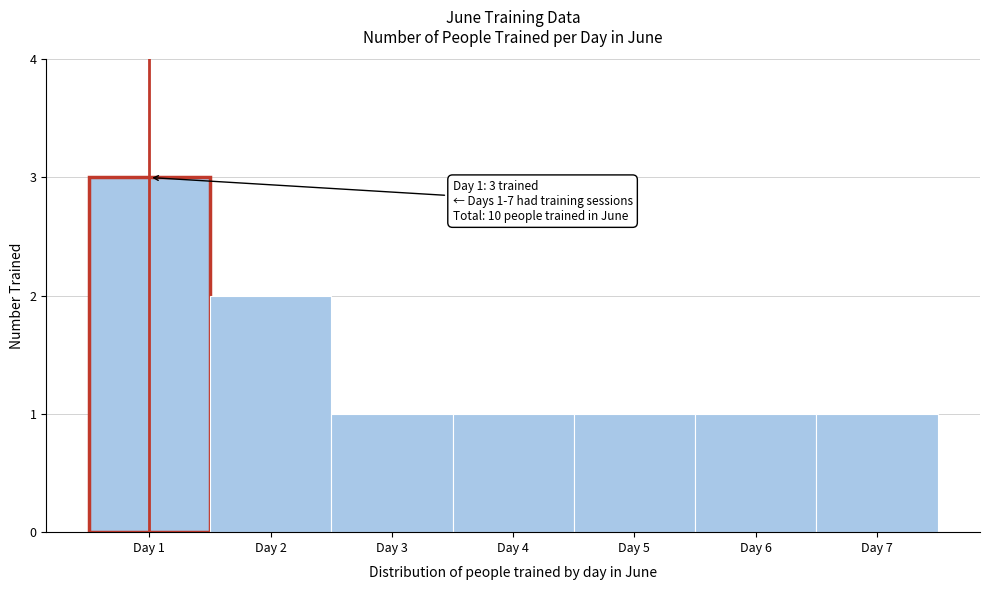

Which range on the x-axis has the tallest bar?

0.5 to 1.5